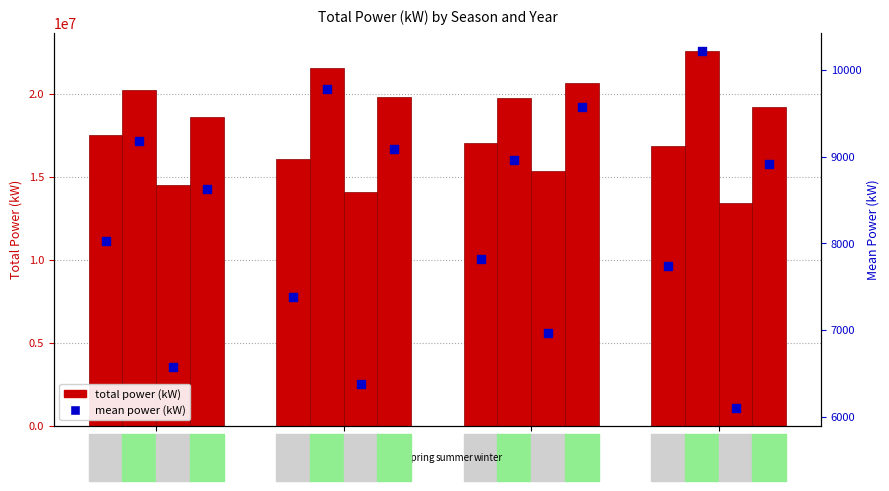

Is the value of spring at 2019 greater than the value of fall at 2019?

Yes